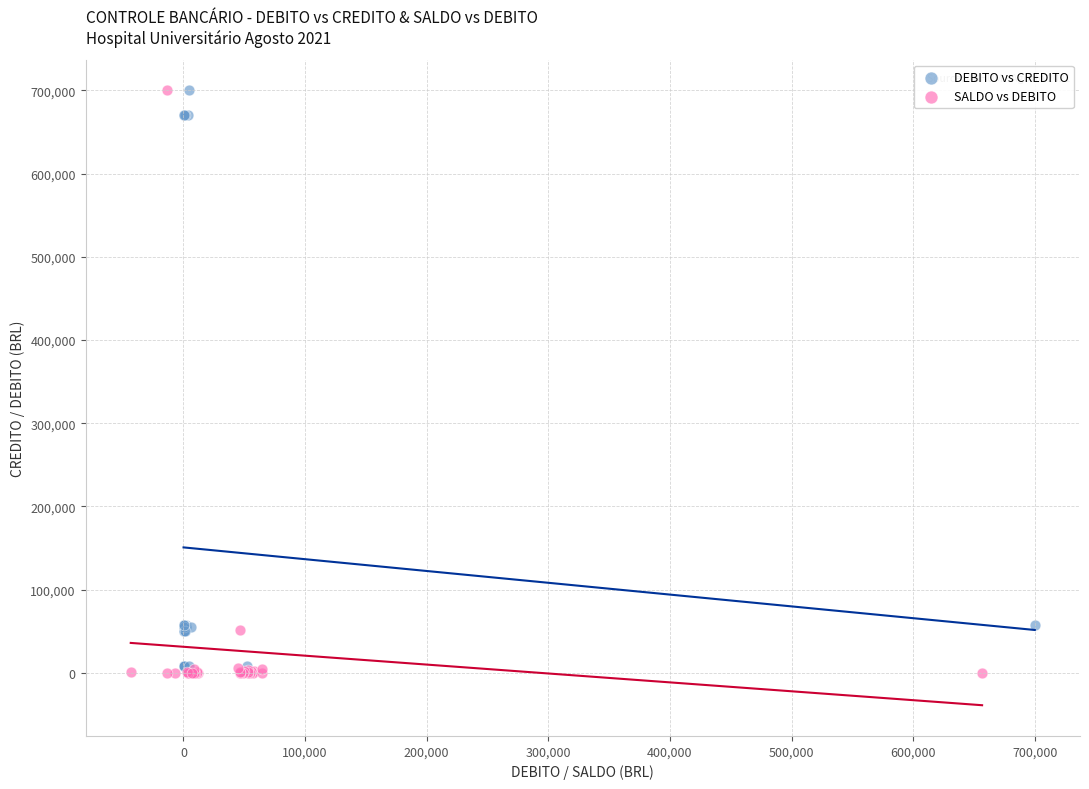

Which series reaches the minimum Y coordinate?

SALDO vs DEBITO